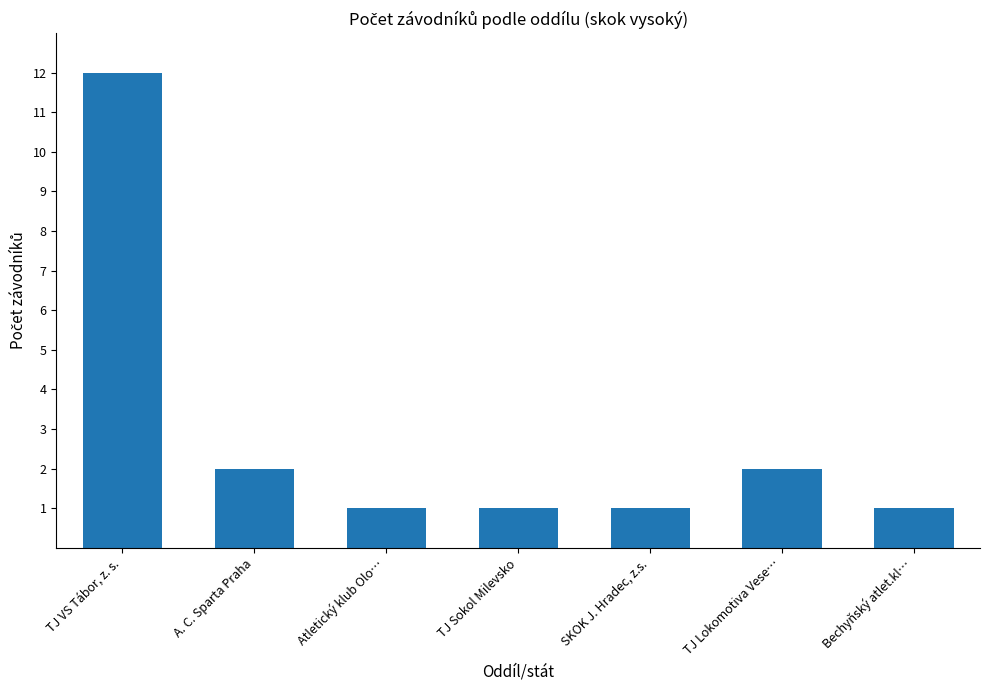

Are the bars grouped side by side (vs. stacked)?

No